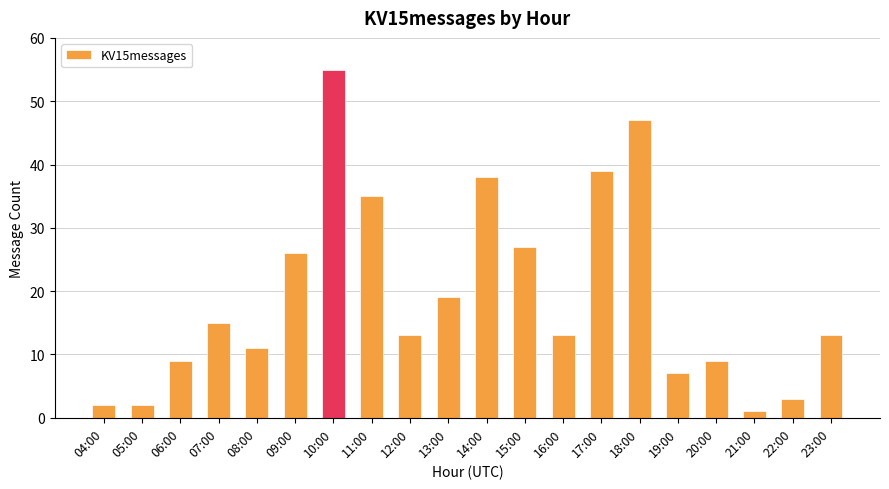

What is the smallest value displayed?

1